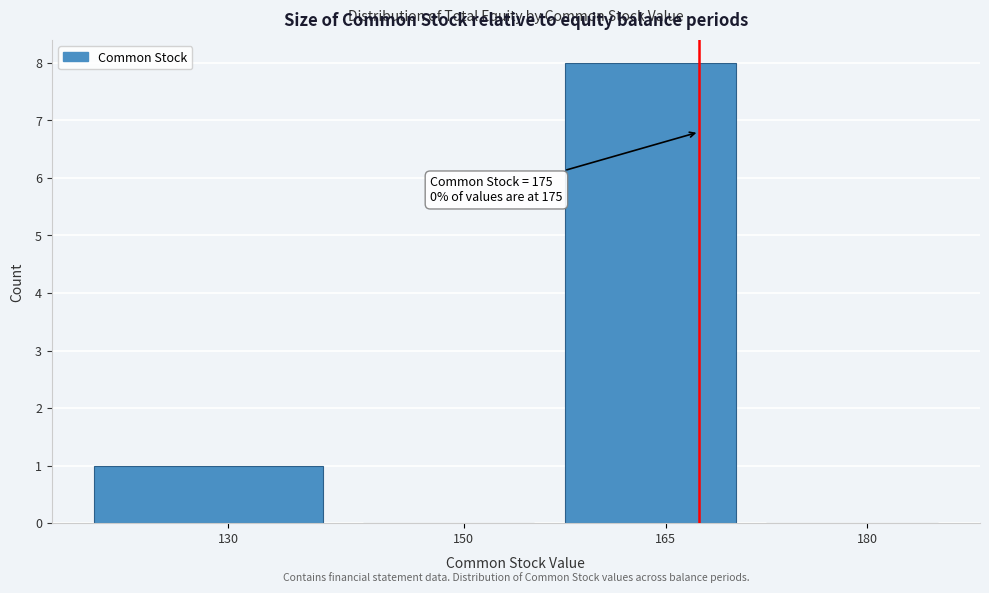

Reading left to right, transcribe all the data shown in this chart.

130=1	150=0	165=8	180=0